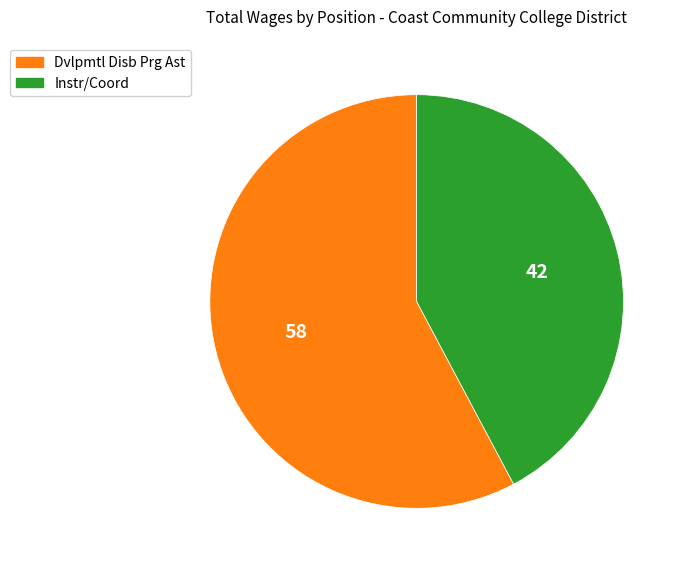

Do Dvlpmtl Disb Prg Ast and Instr/Coord together represent more than half of the pie?

Yes